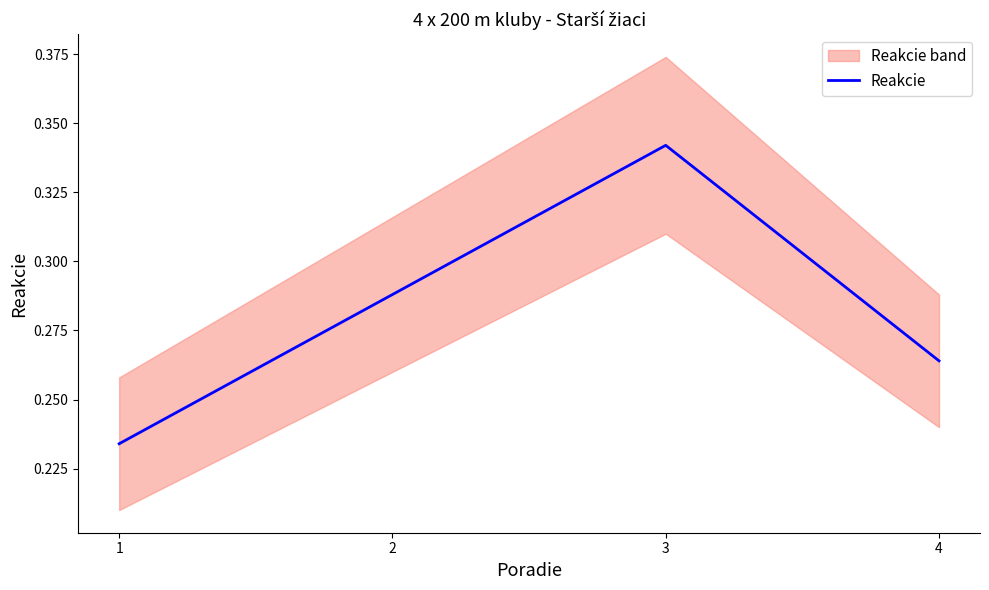

List the labels in order of value, largest first.

3, 2, 4, 1